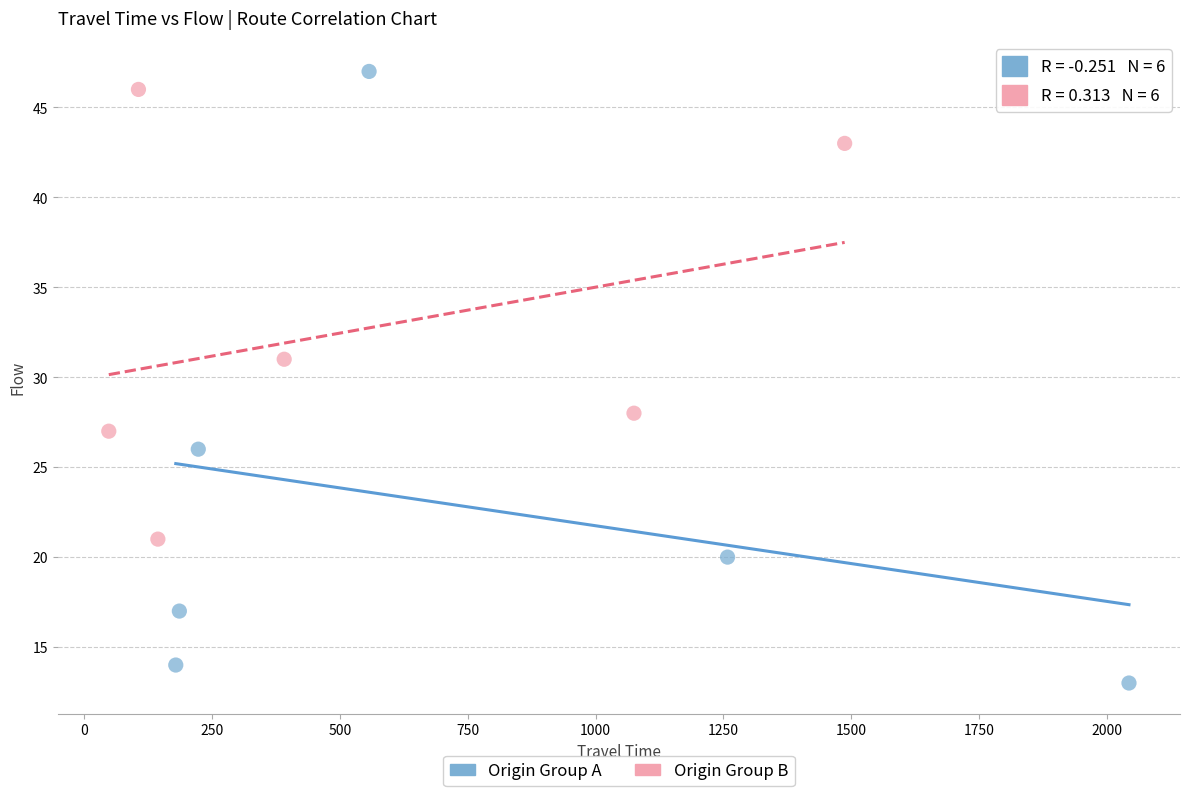

What are all the series names shown in the legend?

Origin Group A, Origin Group B